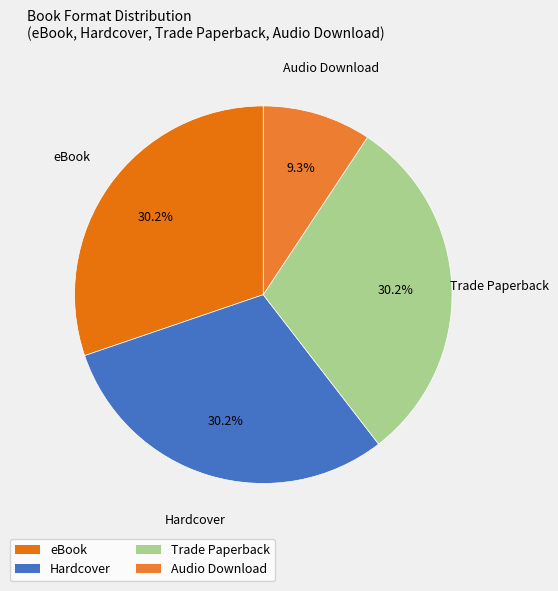

Does Audio Download represent more than half of the total?

No